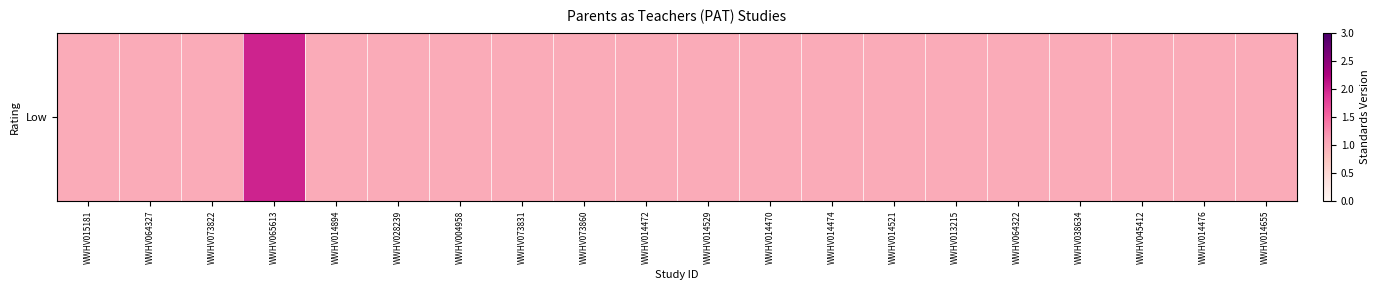

What is the minimum value shown in the chart?

1